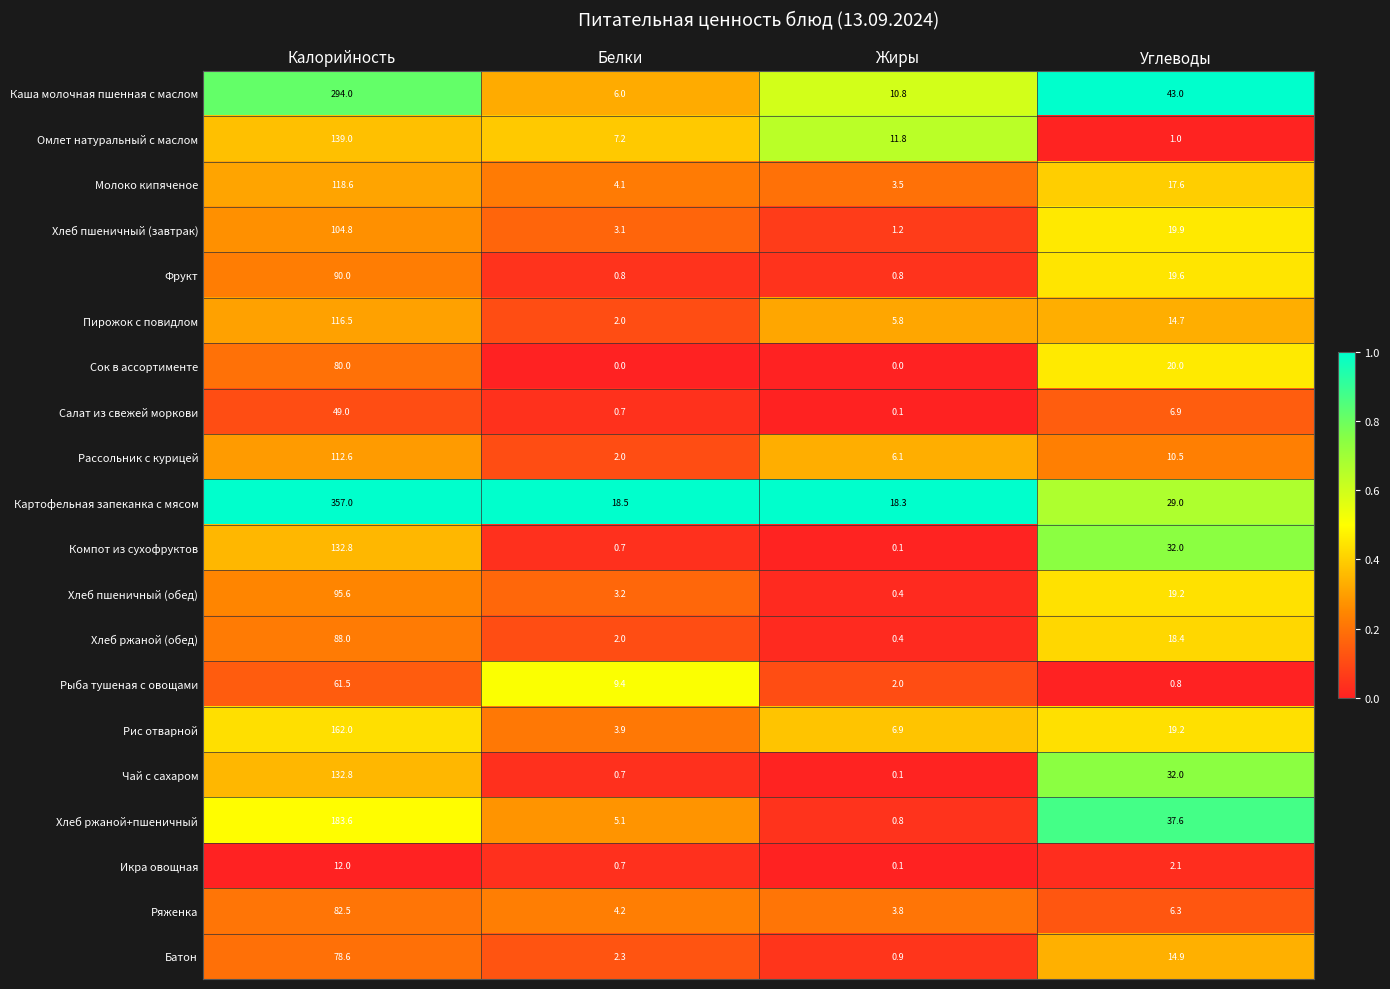

At which category is the sum across all series the highest?

Калорийность